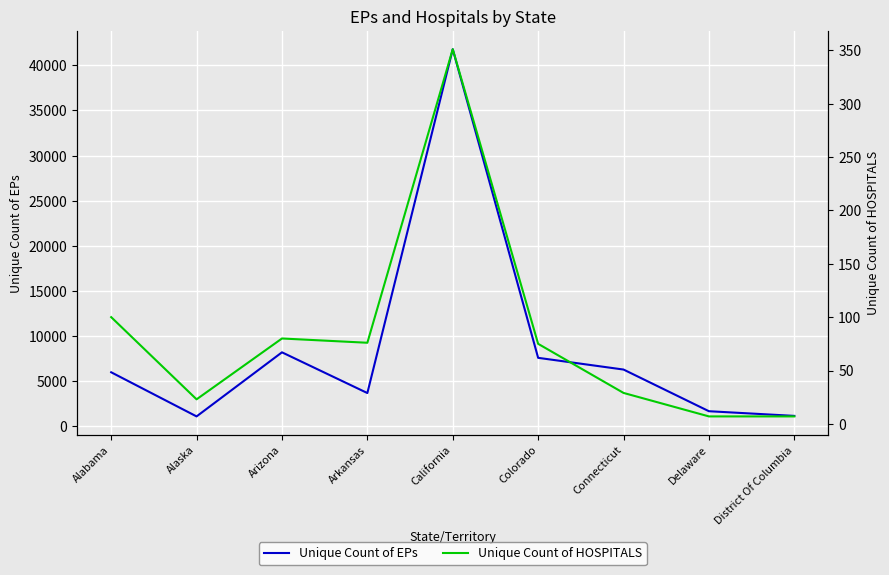

In Unique Count of EPs, how many points are higher than both neighbors (excluding endpoints)?

2